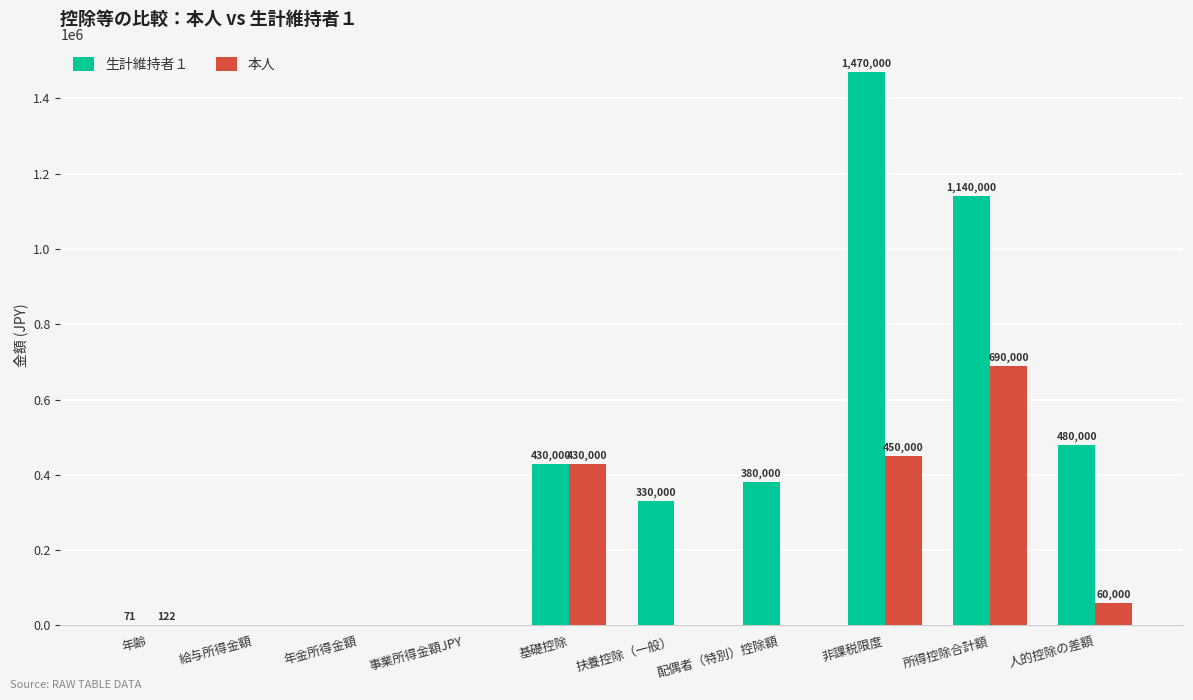

How many positive values does the 生計維持者１ series have?

7